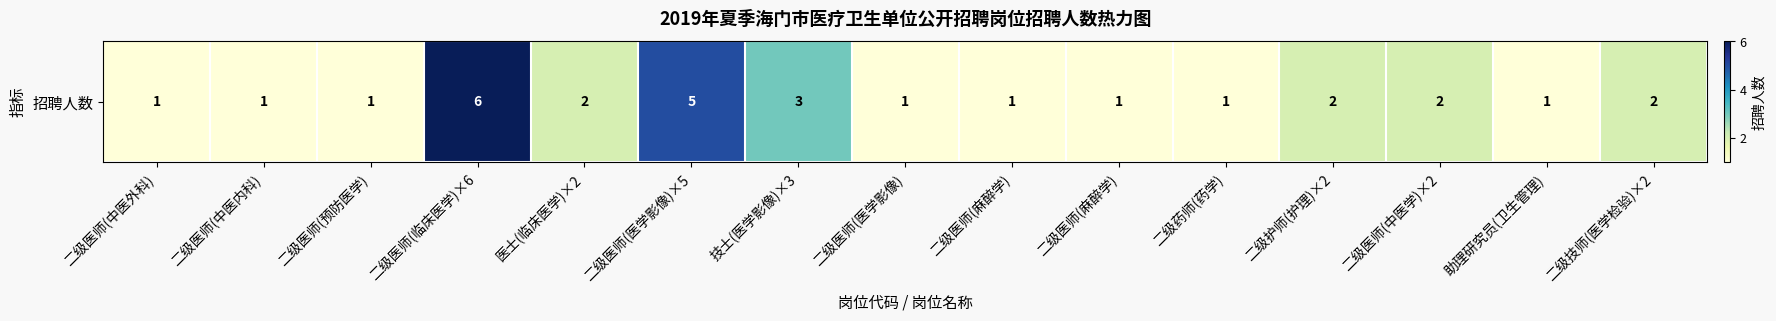

What is the difference between the values at 二级药师(药学) and 二级护师(护理)×2?

1